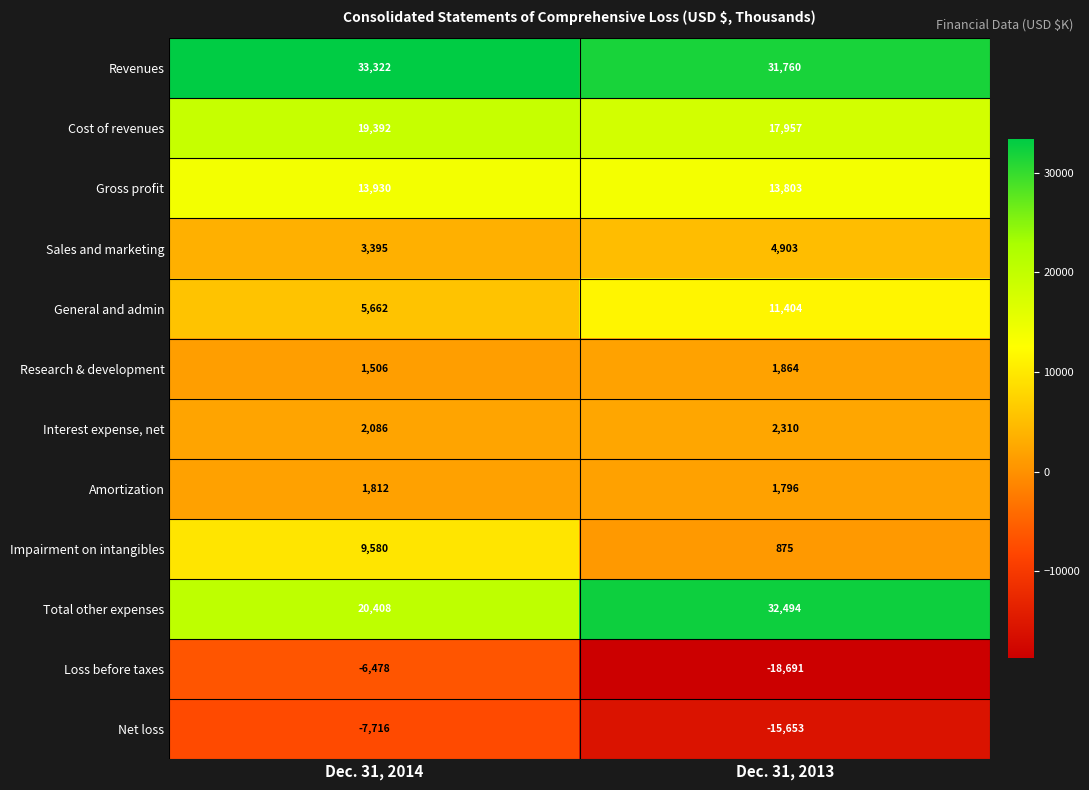

What is the total value across all series at Dec. 31, 2014?

96899